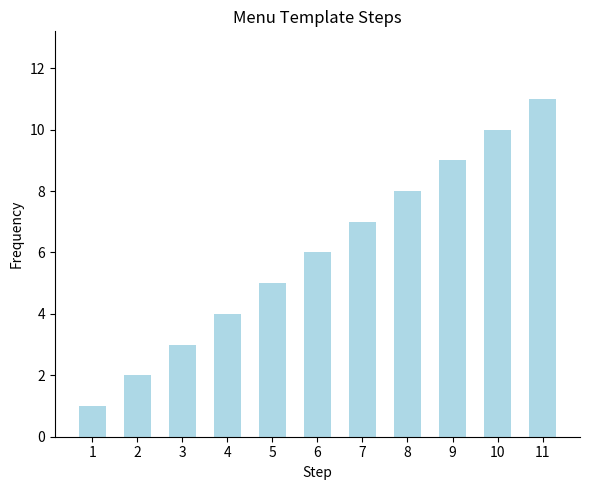

How many series are shown in this chart?

1